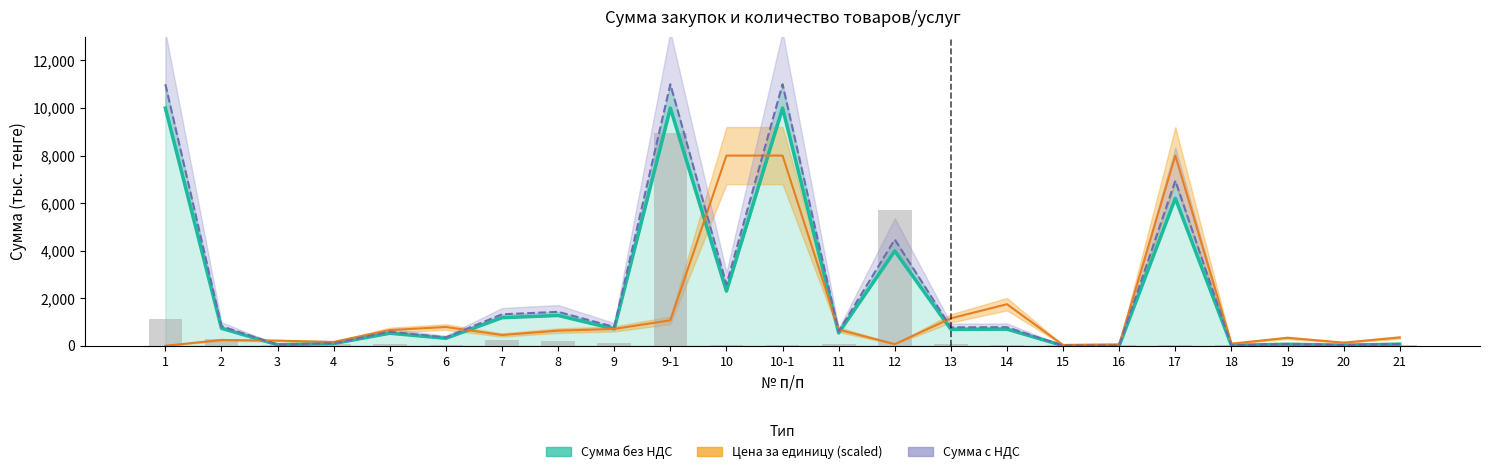

How many data points in Количество (scaled) are less than 40?

10